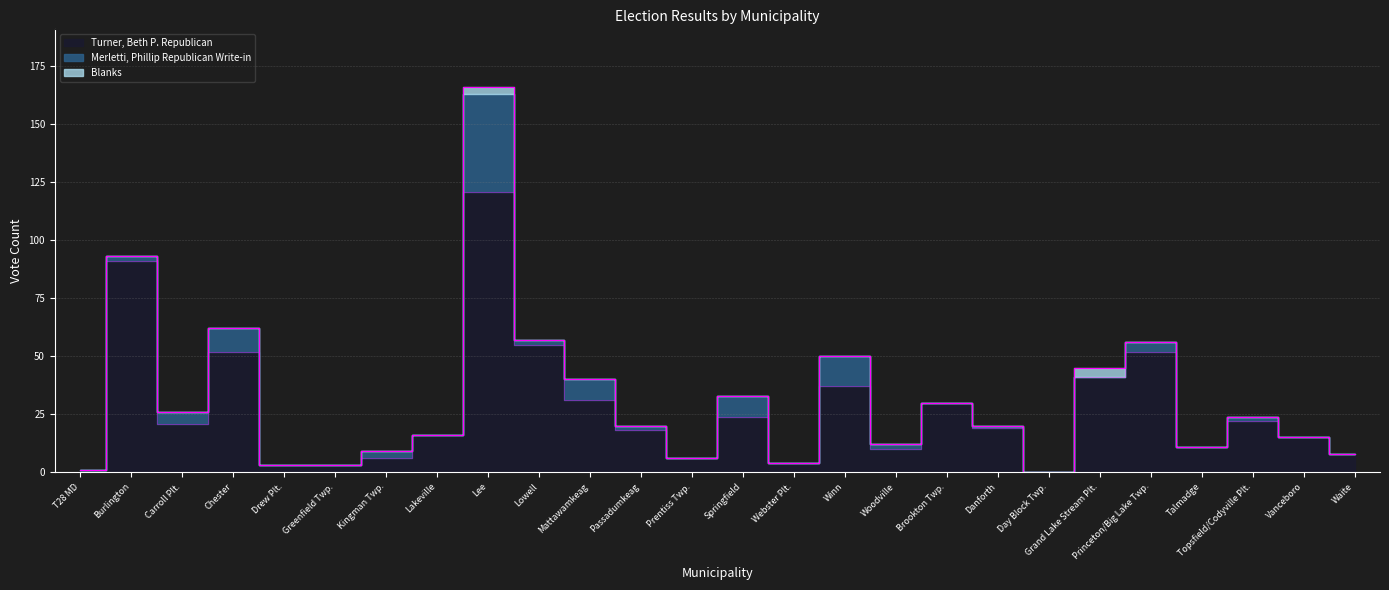

Reading left to right, extract all data points from this chart.

Turner, Beth P. Republican: T28 MD=1	Burlington=91	Carroll Plt.=21	Chester=52	Drew Plt.=3	Greenfield Twp.=3	Kingman Twp.=6	Lakeville=16	Lee=121	Lowell=55	Mattawamkeag=31	Passadumkeag=18	Prentiss Twp.=6	Springfield=24	Webster Plt.=4	Winn=37	Woodville=10	Brookton Twp.=30	Danforth=19	Day Block Twp.=0	Grand Lake Stream Plt.=41	Princeton/Big Lake Twp.=52	Talmadge=11	Topsfield/Codyville Plt.=22	Vanceboro=15	Waite=8
Merletti, Phillip Republican Write-in: T28 MD=0	Burlington=2	Carroll Plt.=5	Chester=10	Drew Plt.=0	Greenfield Twp.=0	Kingman Twp.=3	Lakeville=0	Lee=42	Lowell=2	Mattawamkeag=9	Passadumkeag=2	Prentiss Twp.=0	Springfield=9	Webster Plt.=0	Winn=13	Woodville=2	Brookton Twp.=0	Danforth=1	Day Block Twp.=0	Grand Lake Stream Plt.=0	Princeton/Big Lake Twp.=4	Talmadge=0	Topsfield/Codyville Plt.=2	Vanceboro=0	Waite=0
Blanks: T28 MD=0	Burlington=0	Carroll Plt.=0	Chester=0	Drew Plt.=0	Greenfield Twp.=0	Kingman Twp.=0	Lakeville=0	Lee=3	Lowell=0	Mattawamkeag=0	Passadumkeag=0	Prentiss Twp.=0	Springfield=0	Webster Plt.=0	Winn=0	Woodville=0	Brookton Twp.=0	Danforth=0	Day Block Twp.=0	Grand Lake Stream Plt.=4	Princeton/Big Lake Twp.=0	Talmadge=0	Topsfield/Codyville Plt.=0	Vanceboro=0	Waite=0